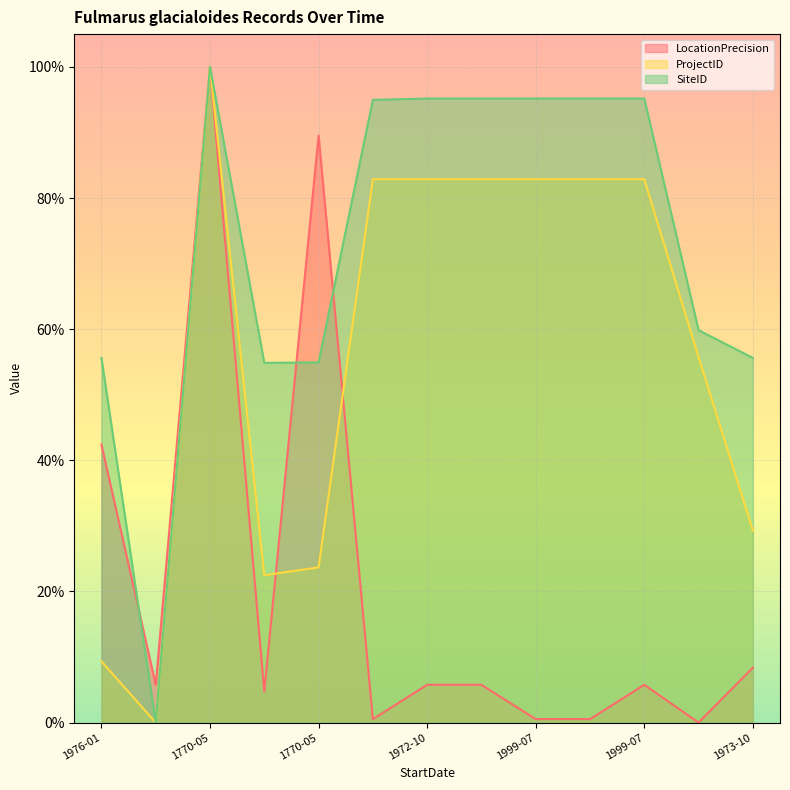

Which series ends up on top after the final intersection of SiteID and LocationPrecision?

SiteID